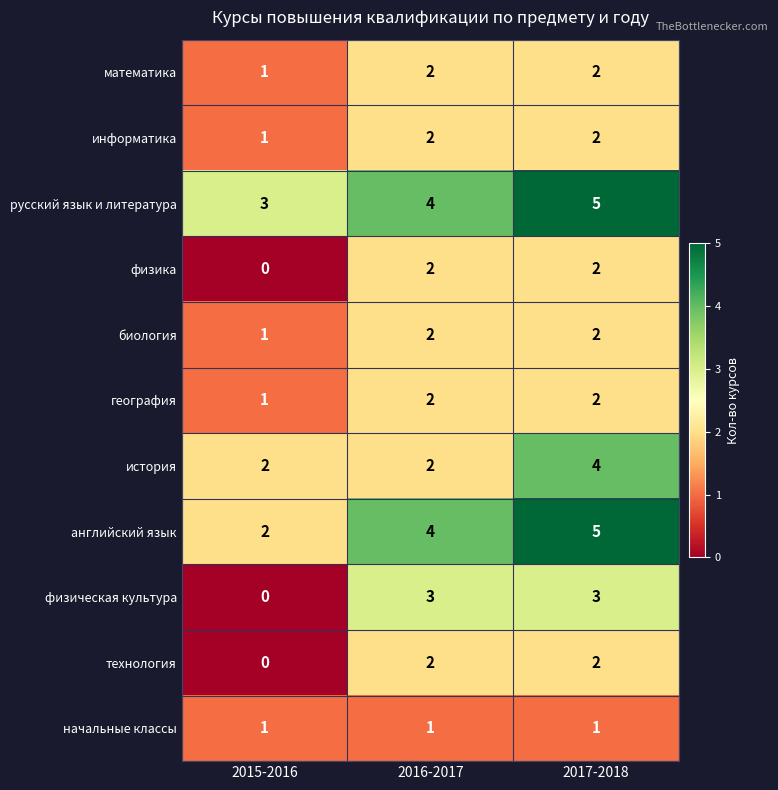

True or false: история has a value of 4 at 2017-2018.

True